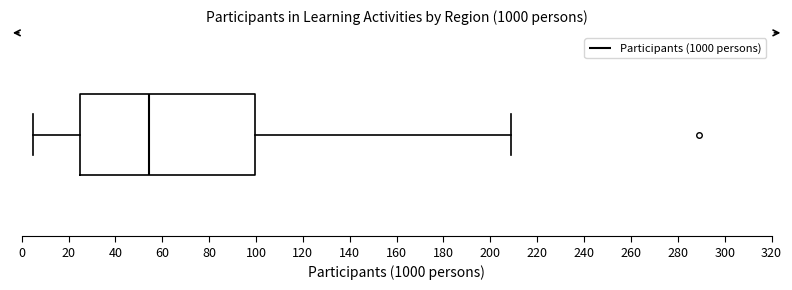

Transcribe this box plot: give where the median line is, the range the box spans, and where the two whiskers end, as read against the x-axis. The values are not printed on the chart, so give them approximately, as read against the axis.

median 54, box 26 to 100, whiskers 6 to 210